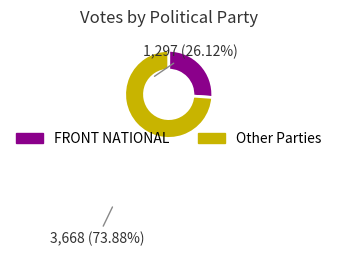

Is there any slice that represents more than half of the pie?

Yes